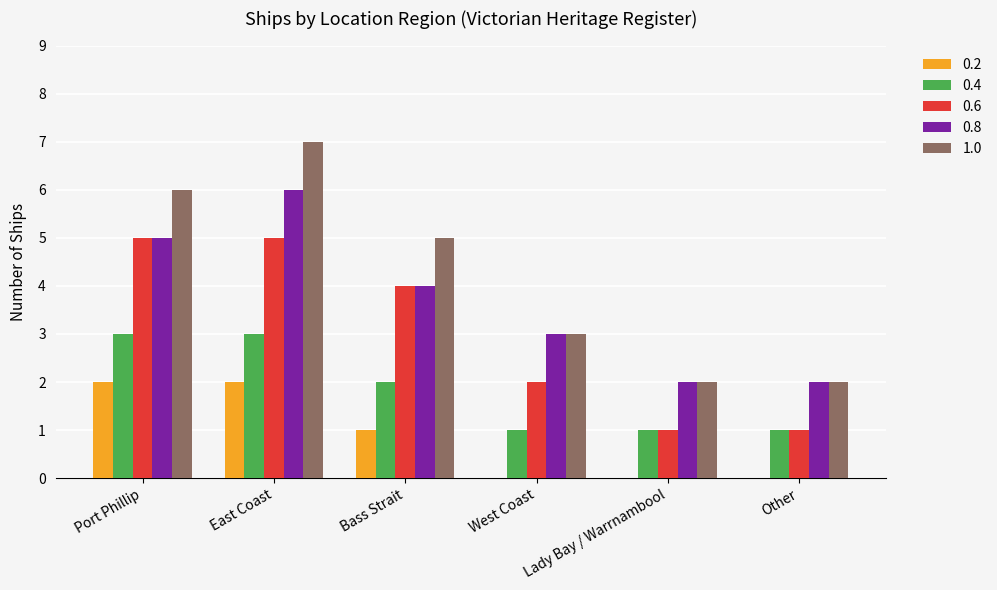

Which series changed the most between East Coast and West Coast?

1.0